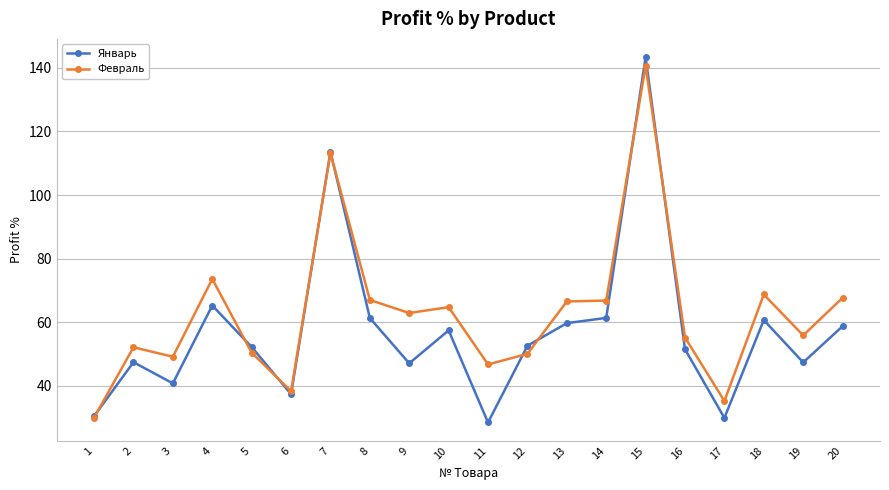

Which category has the lowest value in the Февраль series?

1